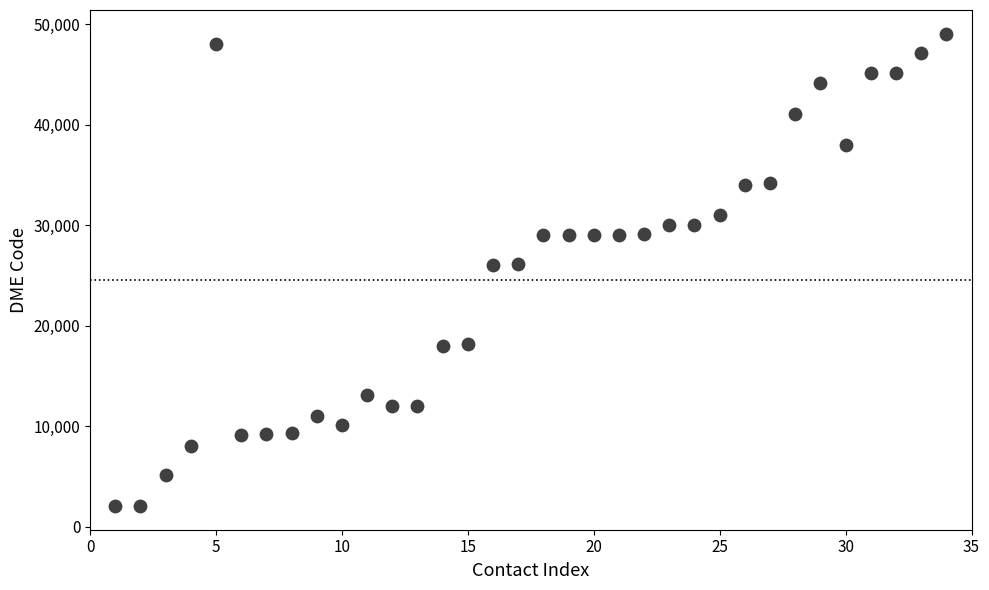

What is the range of X values (max minus min)?

33